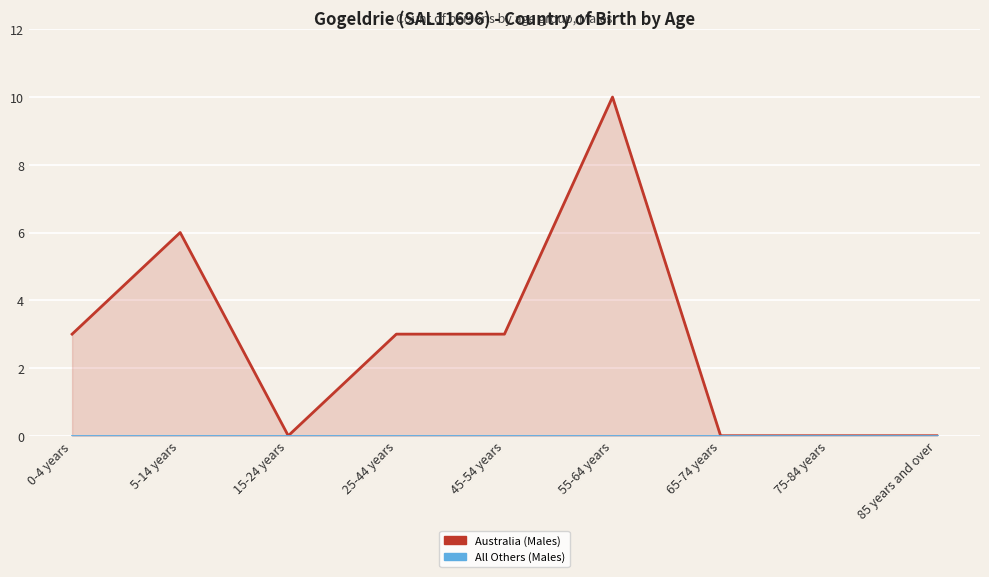

What is the difference between the highest and lowest values at 0-4 years?

3